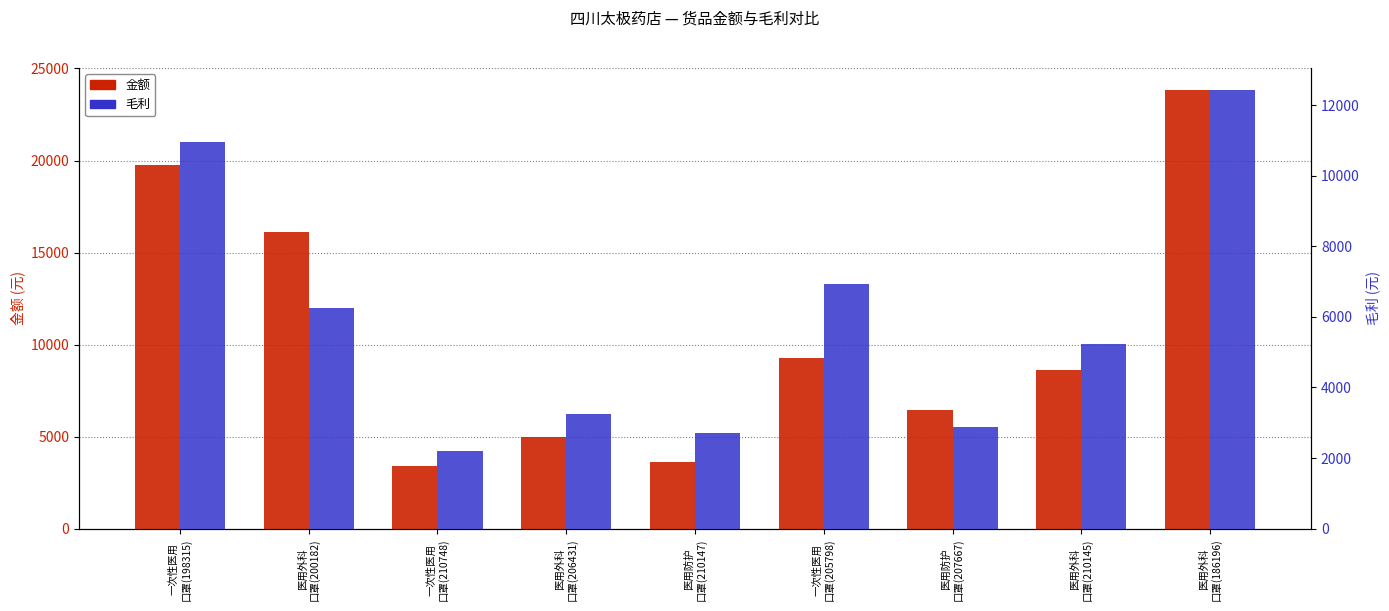

At which category does the chart reach its minimum across all series?

一次性医用
口罩(210748)